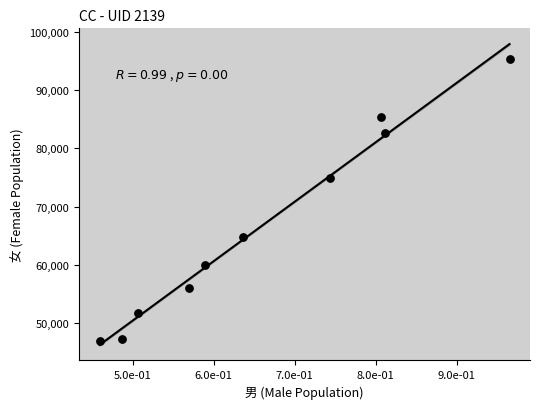

What Y value in the scatter plot is closest to 71142?

74838